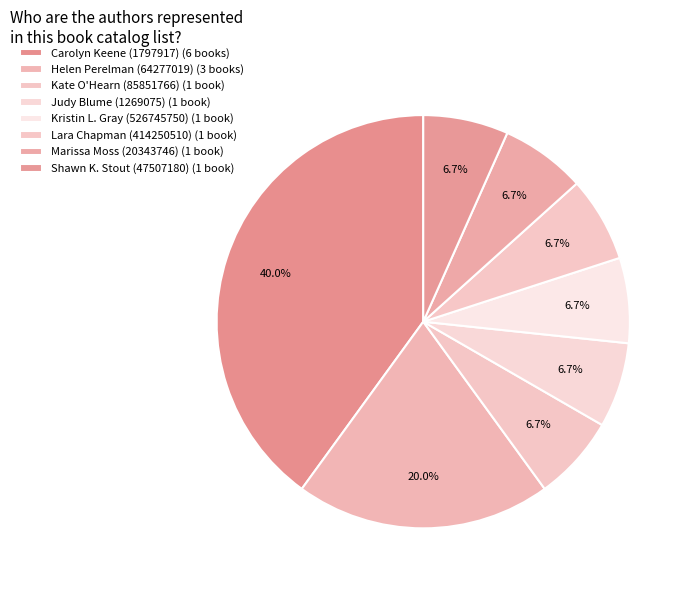

Which category has the biggest portion of the pie?

Carolyn Keene (1797917)